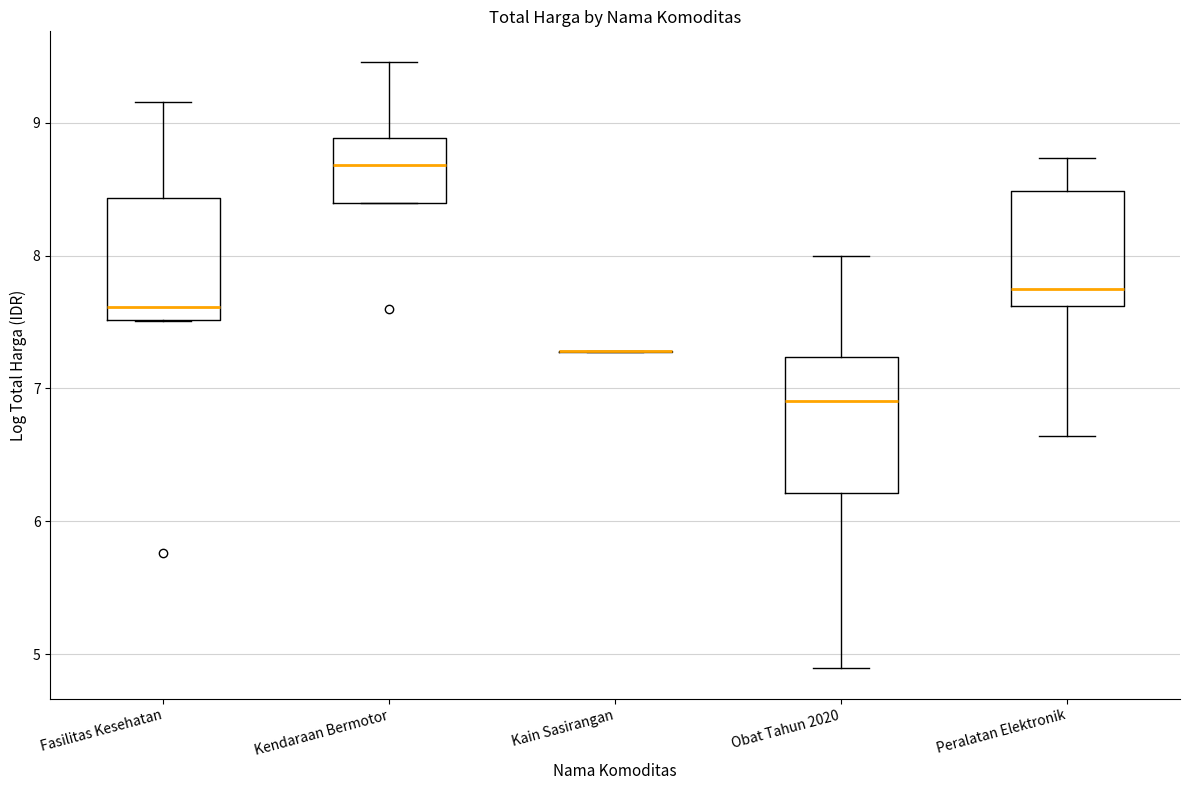

Reading left to right, read every box against the y-axis: the position of its median line, the range the box covers, and the ends of its whiskers. The values are not printed on the chart, so give them approximately, as read against the axis.

Fasilitas Kesehatan: median 7.6, box 7.5 to 8.4, whiskers 7.5 to 9.2
Kendaraan Bermotor: median 8.7, box 8.4 to 8.9, whiskers 8.4 to 9.5
Kain Sasirangan: box collapsed to a line at 7.3, whiskers 7.3 to 7.3
Obat Tahun 2020: median 6.9, box 6.2 to 7.2, whiskers 4.9 to 8.0
Peralatan Elektronik: median 7.7, box 7.6 to 8.5, whiskers 6.6 to 8.7